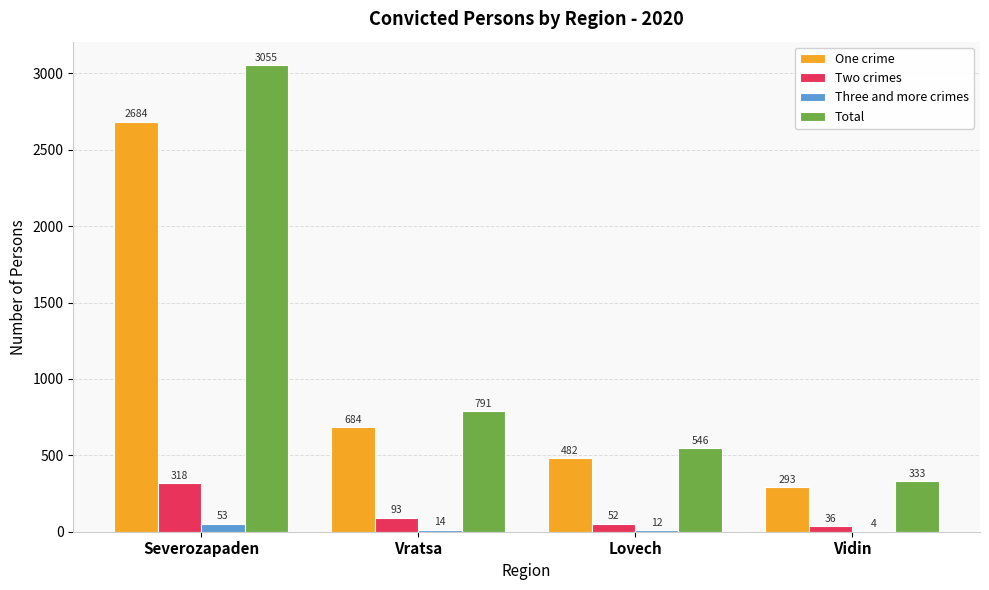

What is the sum of all Total values?

4725